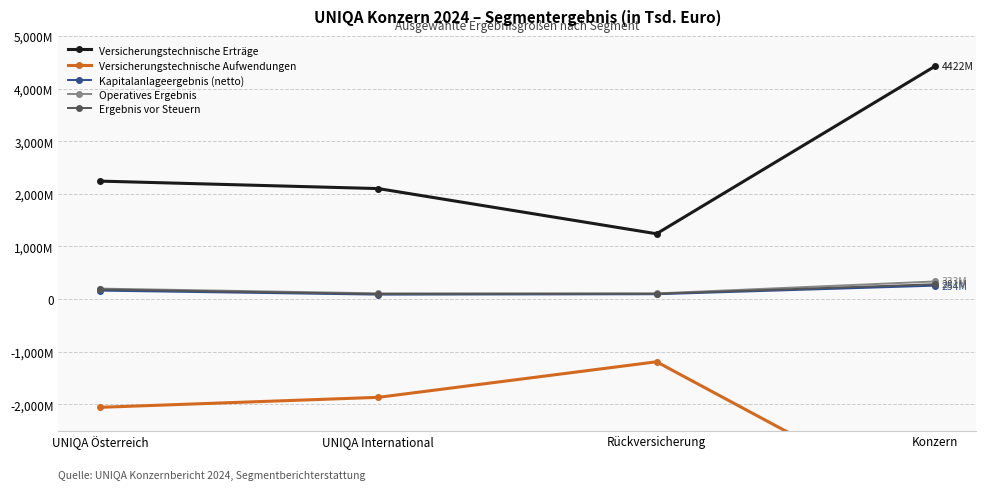

Is the value of Versicherungstechnische Erträge at Konzern greater than the value of Versicherungstechnische Aufwendungen at Konzern?

Yes